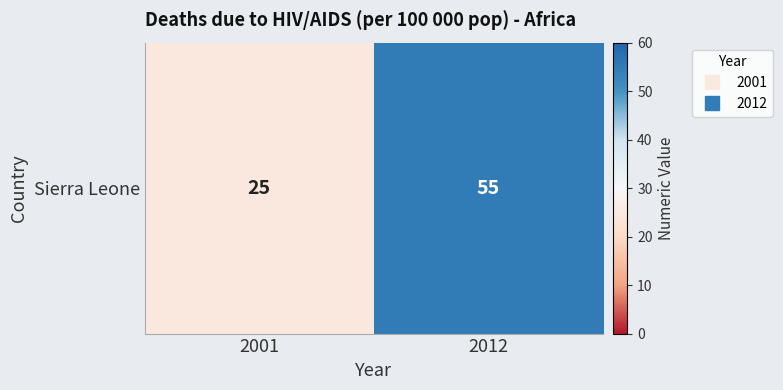

What is the difference between the maximum and minimum values?

30